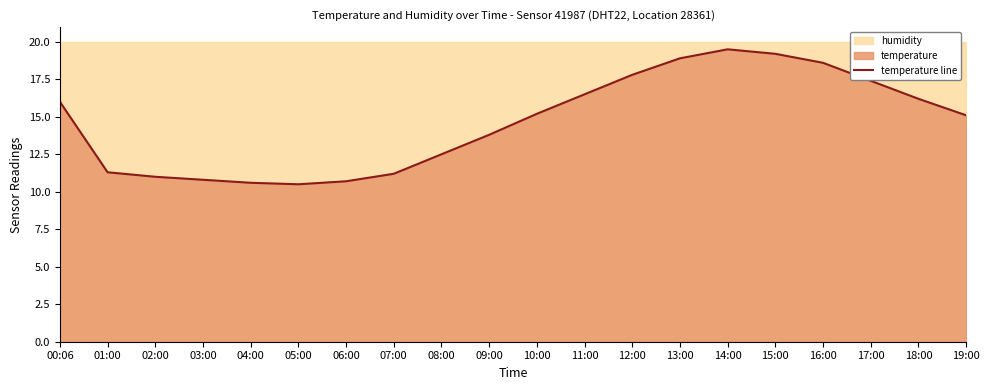

Which has a higher value, 02:00 or 03:00?

02:00